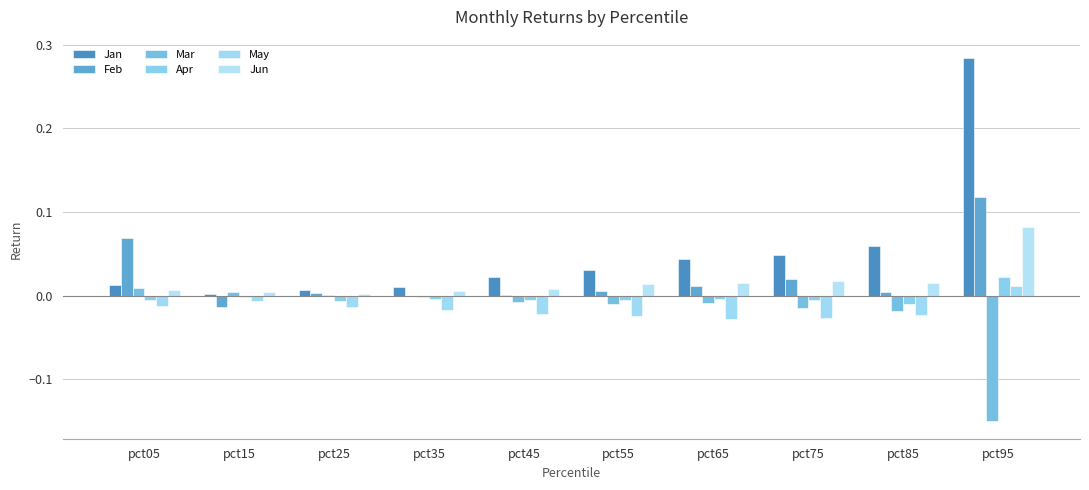

Count the number of data series in this chart.

6